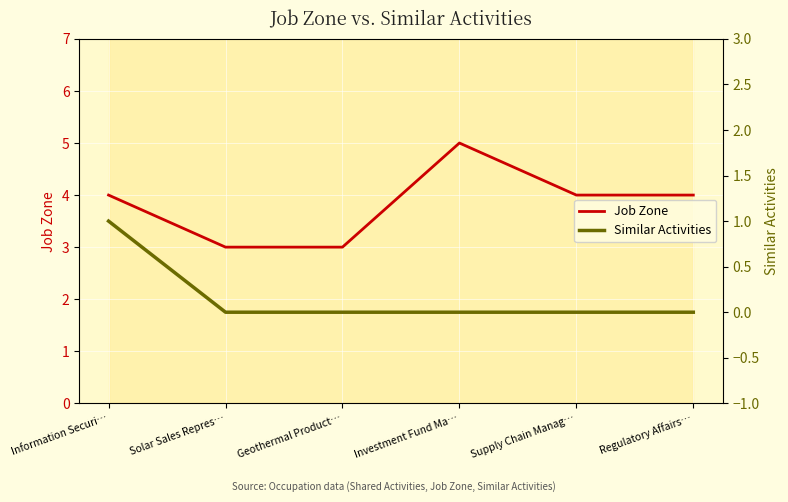

Reading left to right, what are all the values shown in this chart?

Job Zone: Information Securi…=4	Solar Sales Repres…=3	Geothermal Product…=3	Investment Fund Ma…=5	Supply Chain Manag…=4	Regulatory Affairs…=4
Similar Activities: Information Securi…=1	Solar Sales Repres…=0	Geothermal Product…=0	Investment Fund Ma…=0	Supply Chain Manag…=0	Regulatory Affairs…=0